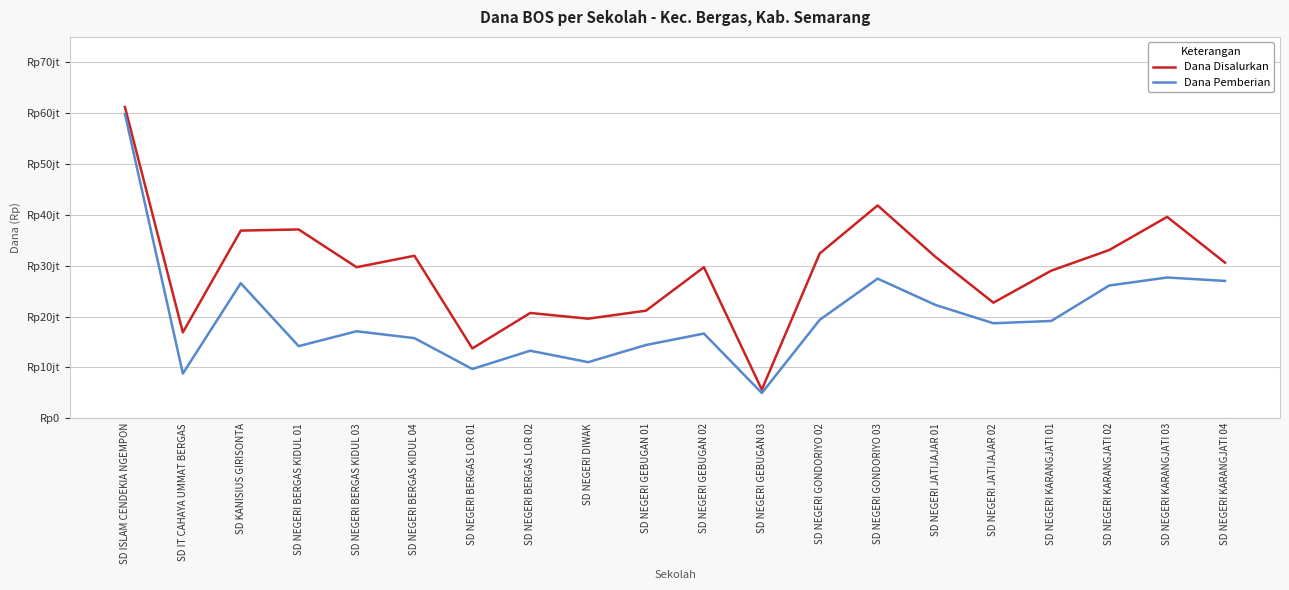

What is the difference between the Dana Pemberian values at SD NEGERI GEBUGAN 03 and SD KANISIUS GIRISONTA?

21600000